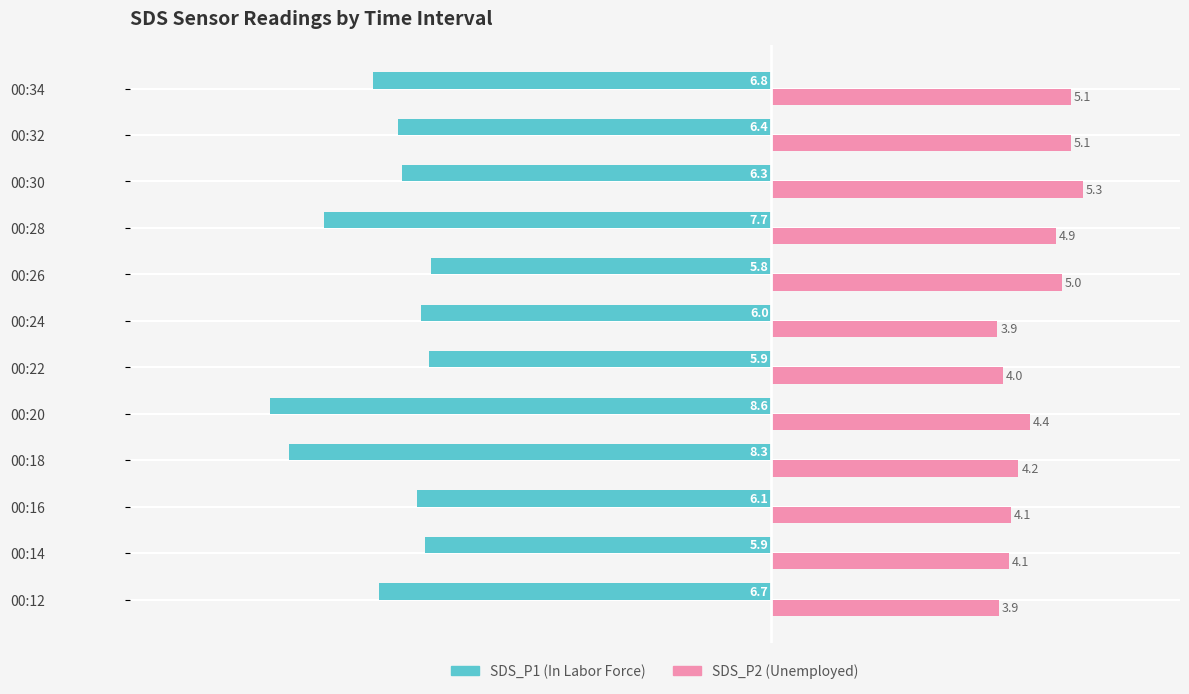

Is the value of SDS_P2 (Unemployed) at 00:28 greater than the value of SDS_P1 (In Labor Force) at 00:32?

Yes